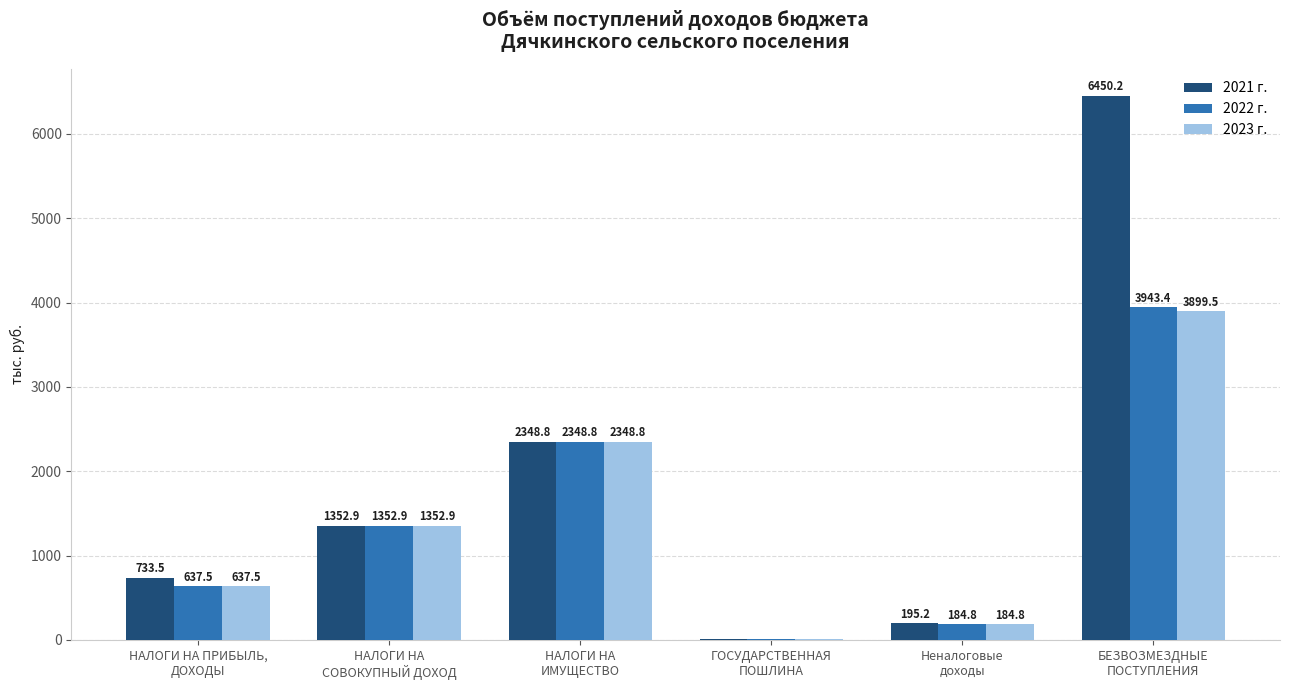

What is the difference between the 2022 г. values at НАЛОГИ НА
СОВОКУПНЫЙ ДОХОД and ГОСУДАРСТВЕННАЯ
ПОШЛИНА?

1345.2